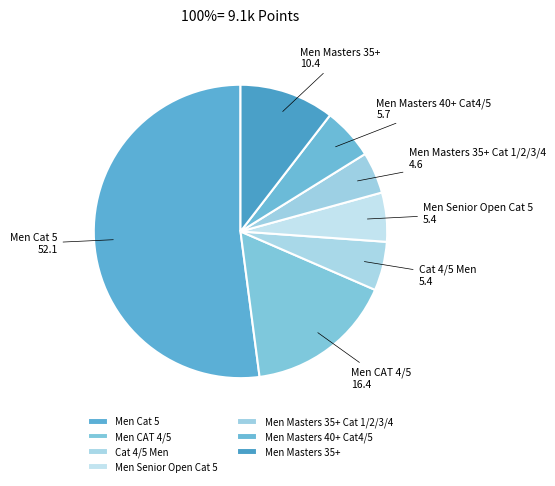

Do Men Masters 35+ Cat 1/2/3/4 and Men Senior Open Cat 5 together represent more than half of the pie?

No